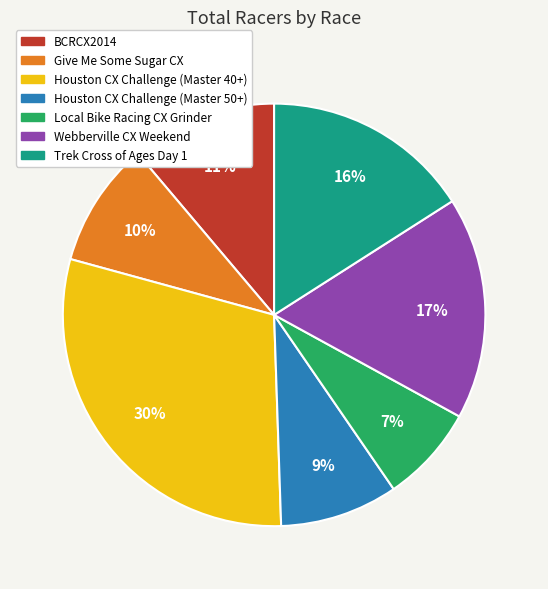

Rank the categories by value from highest to lowest.

Houston CX Challenge (Master 40+), Webberville CX Weekend, Trek Cross of Ages Day 1, BCRCX2014, Give Me Some Sugar CX, Houston CX Challenge (Master 50+), Local Bike Racing CX Grinder